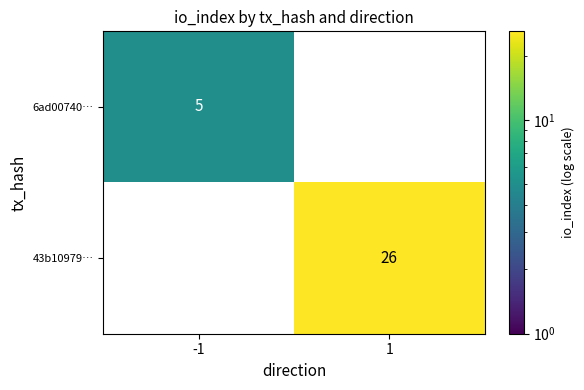

Which has a higher value, -1 or 1?

1